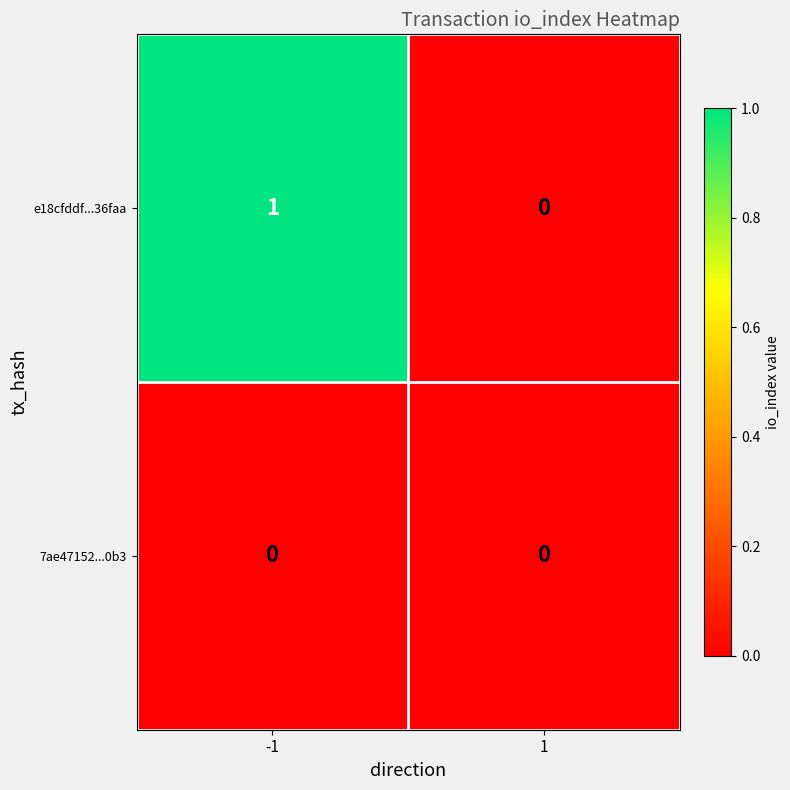

List the series in order of their peak value, highest first.

e18cfddf...36faa, 7ae47152...0b3